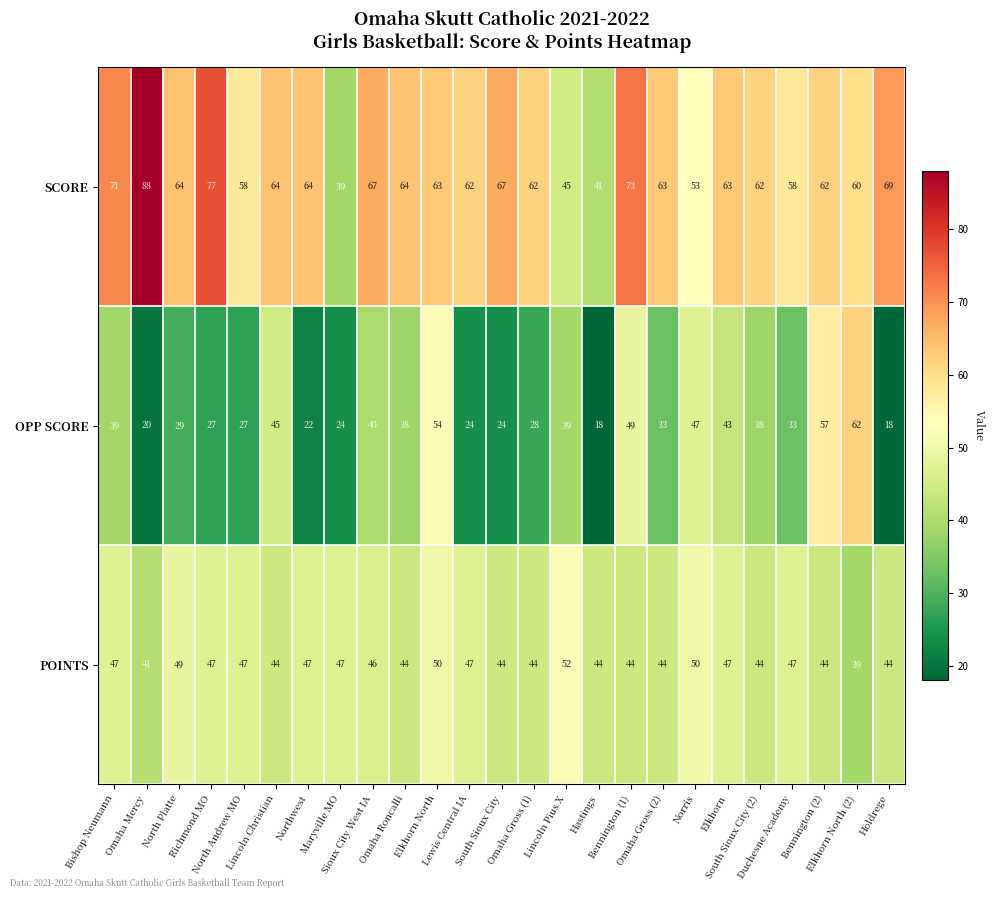

What is the minimum value shown in the chart?

18